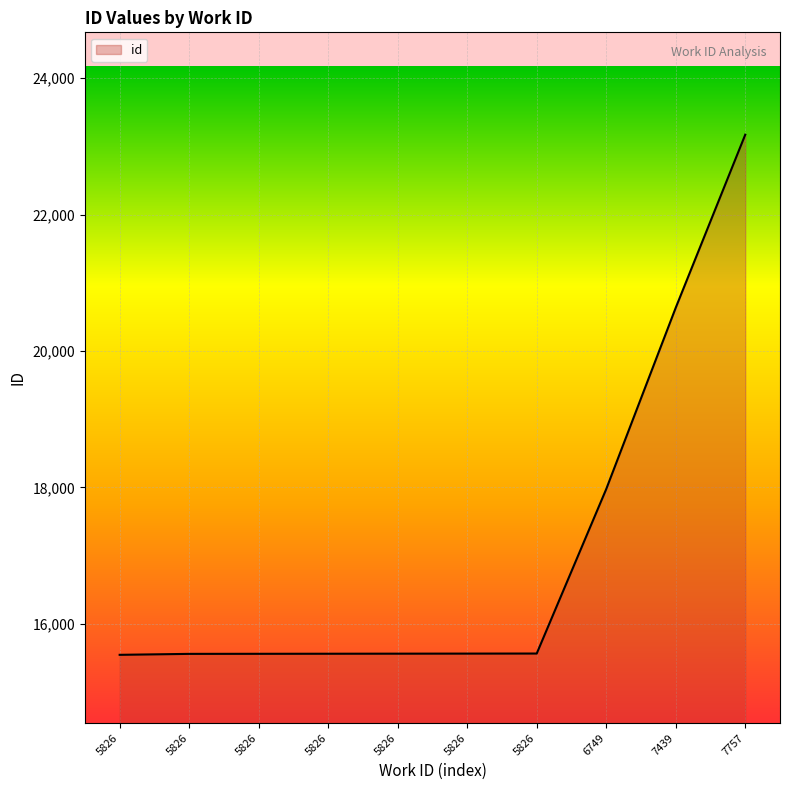

Does the chart have visible grid lines?

Yes